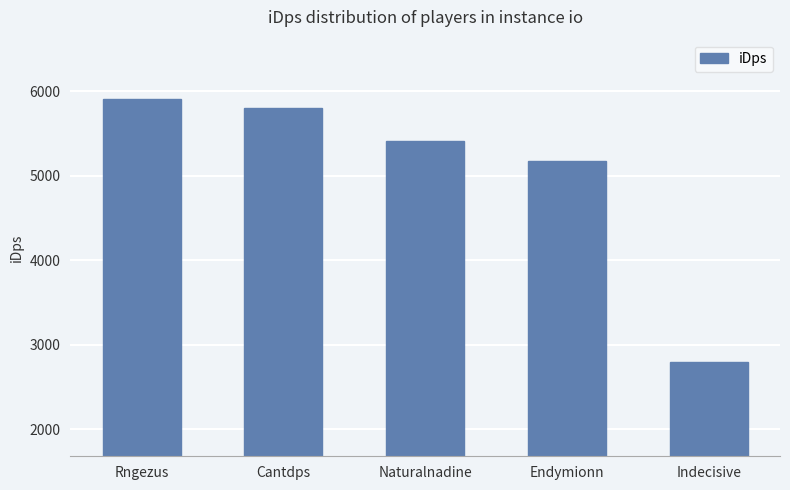

What is the difference between the values at Rngezus and Cantdps?

104.1